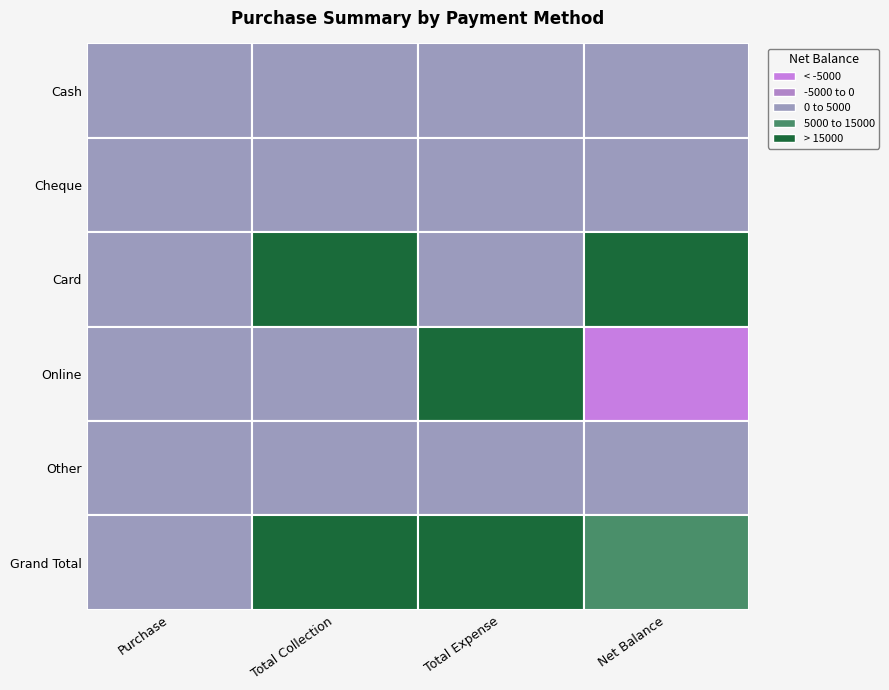

Which label corresponds to the largest value in the chart?

Total Collection